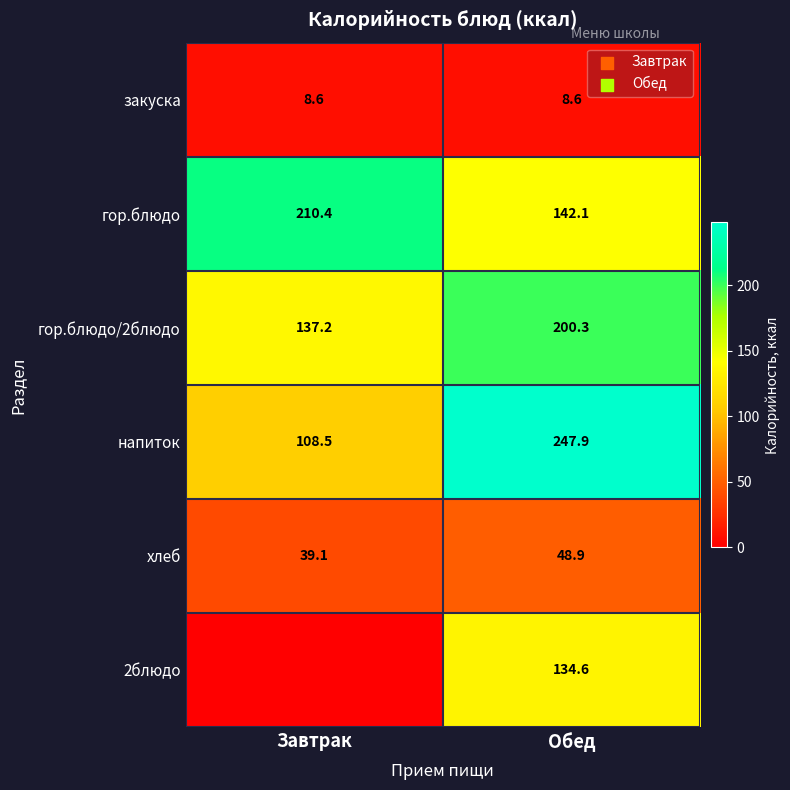

Is the value of напиток at Обед greater than the value of хлеб at Обед?

Yes